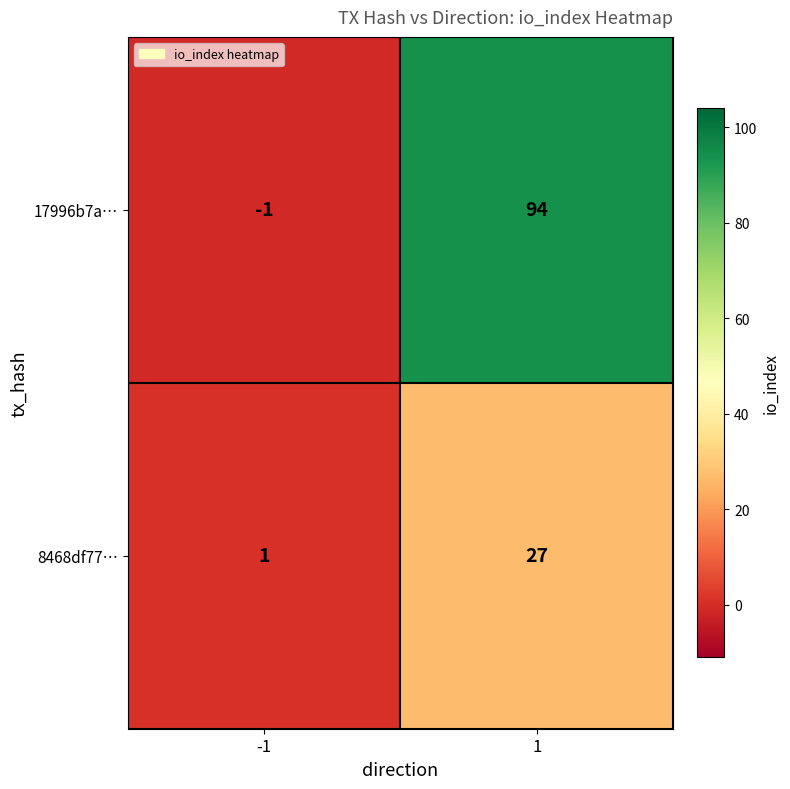

List the series in order of their overall mean, lowest first.

8468df77…, 17996b7a…